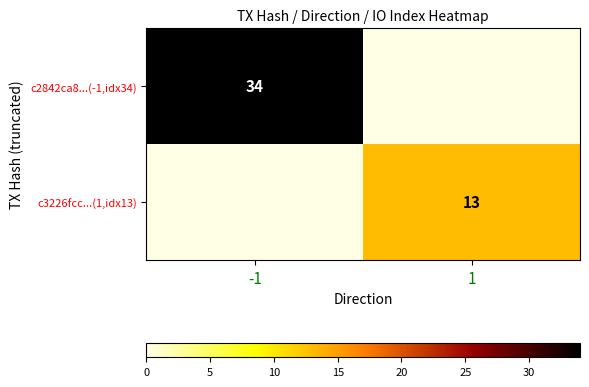

Is it true that c2842ca8...(-1,idx34) equals 49 at -1?

False